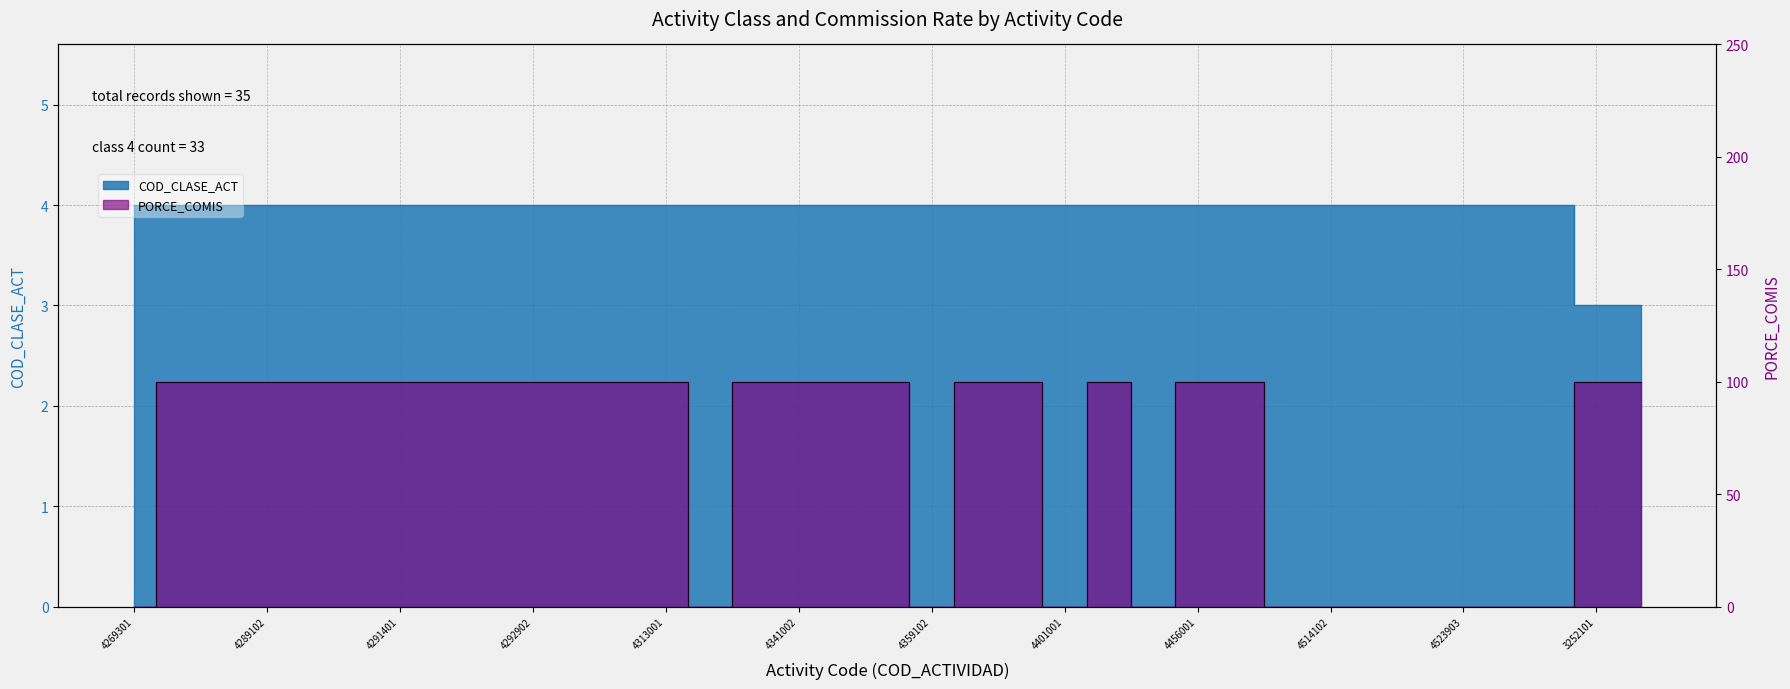

What is the value of the PORCE_COMIS point at the 35th from the left?

100